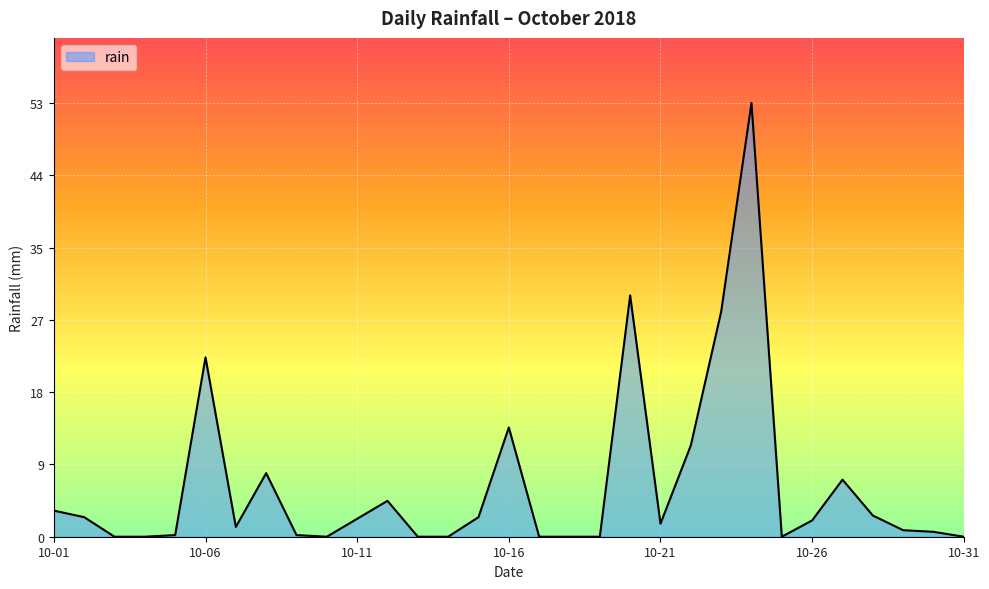

What is the greatest value displayed?

53.2